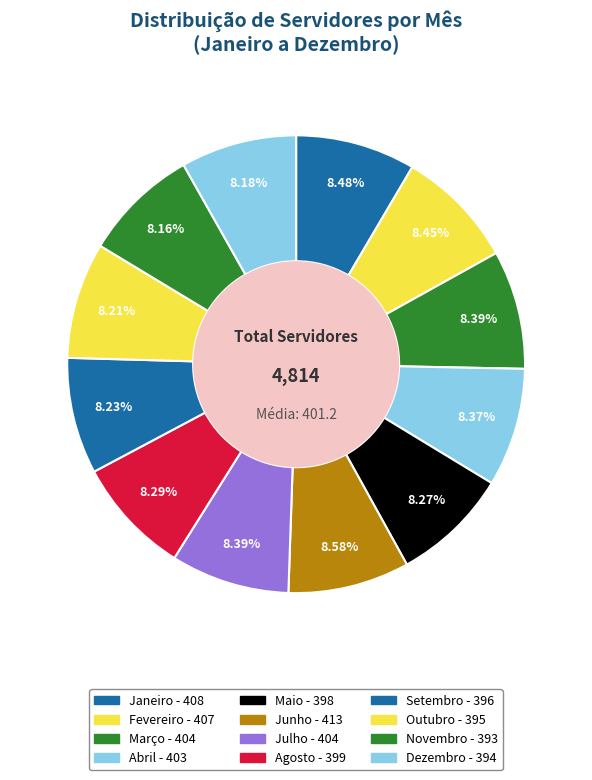

Do Junho and Dezembro together represent more than half of the pie?

No